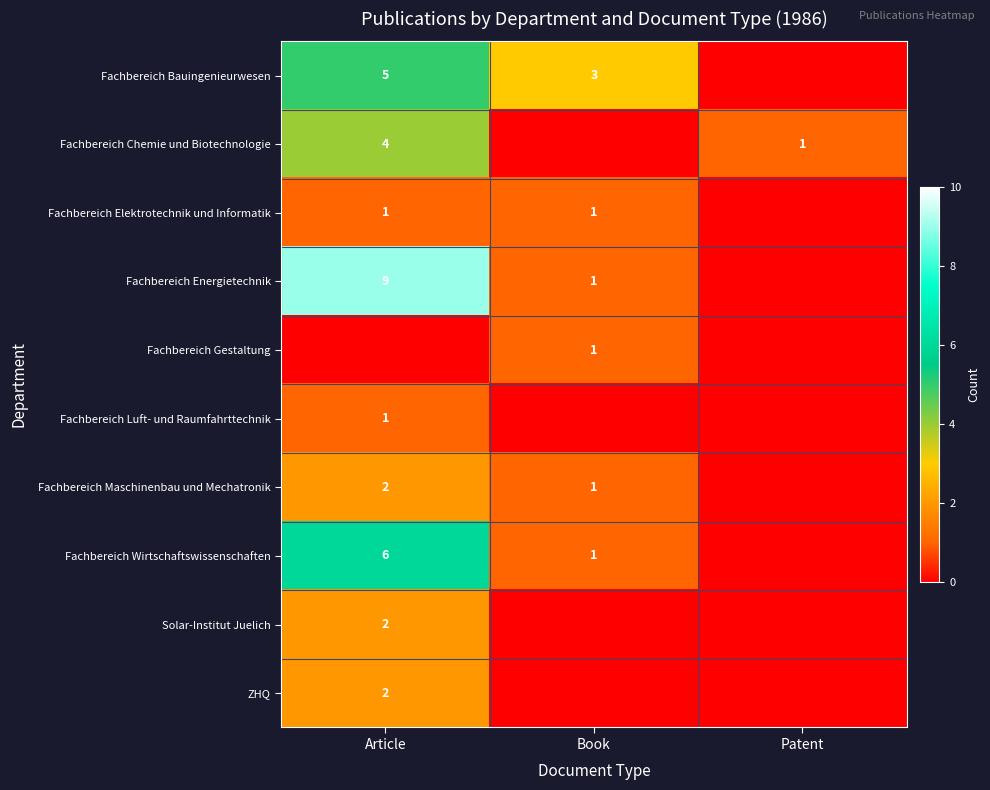

What is the total value across all series at Patent?

1